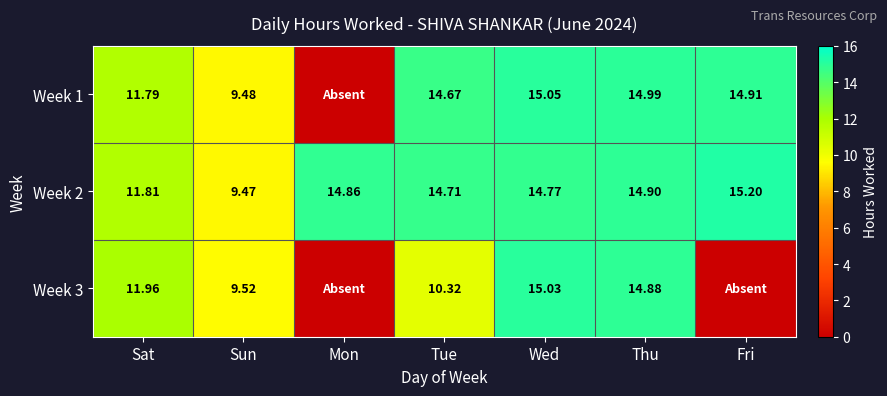

At which category is the sum across all series the highest?

Wed